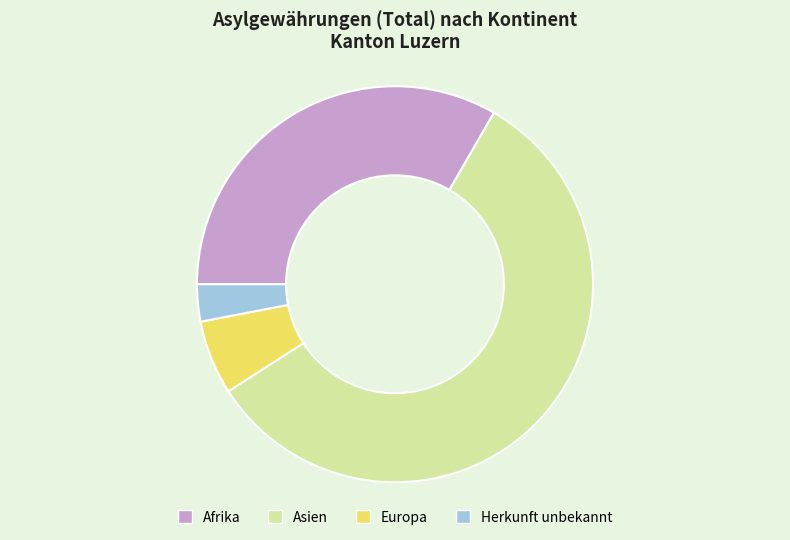

Is it true that Herkunft unbekannt is 14% of the pie?

False